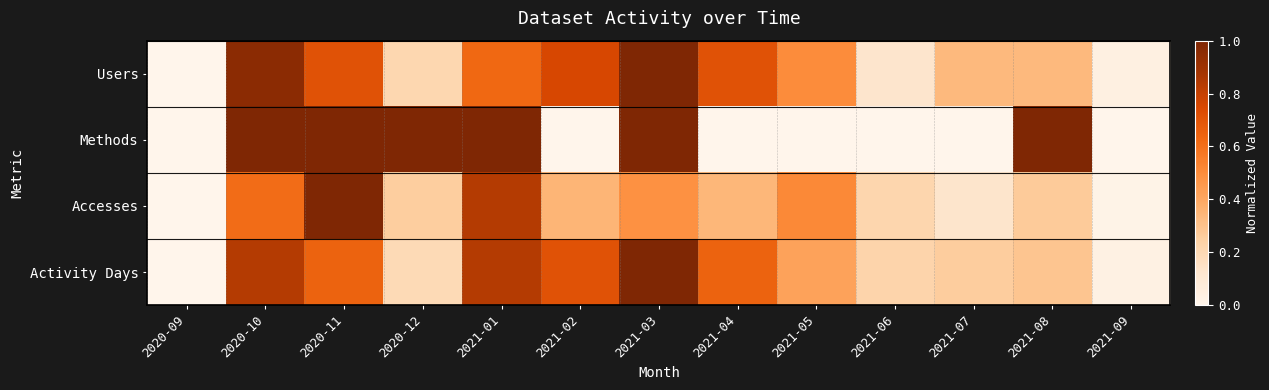

Which series has the largest total across all categories?

Users